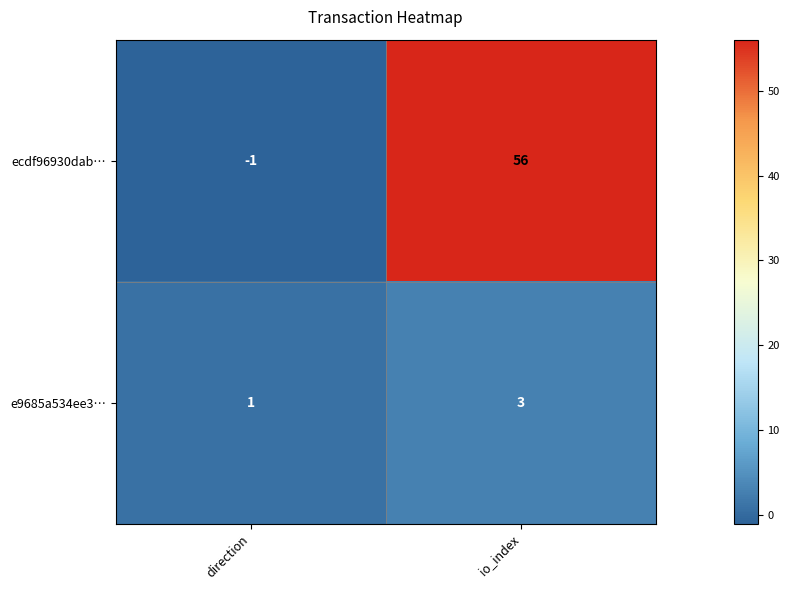

Reading right to left, what are all the values shown in this chart?

ecdf96930dab…: 56	-1
e9685a534ee3…: 3	1